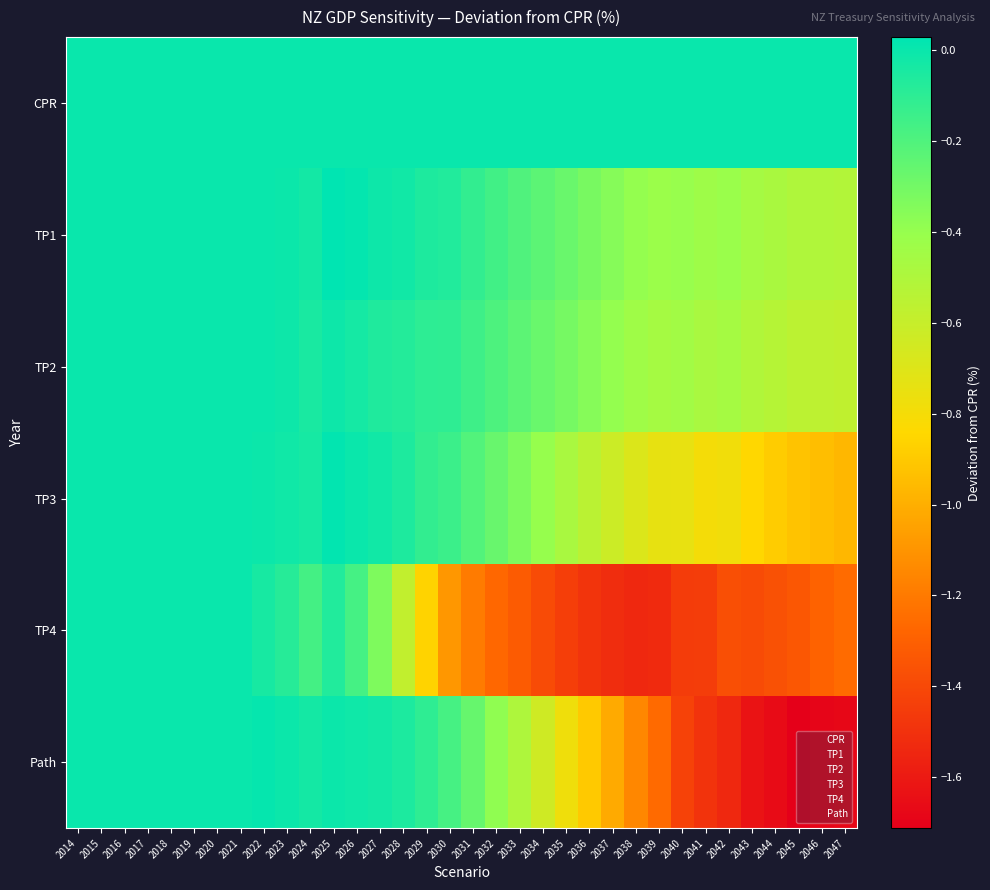

What is the minimum value shown in the chart?

-1.7